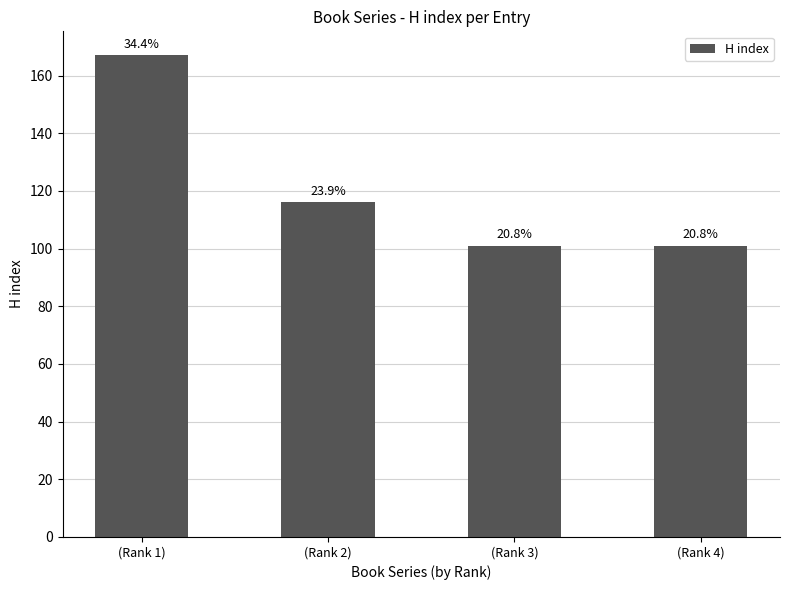

The value at (Rank 2) is 116. True or false?

True